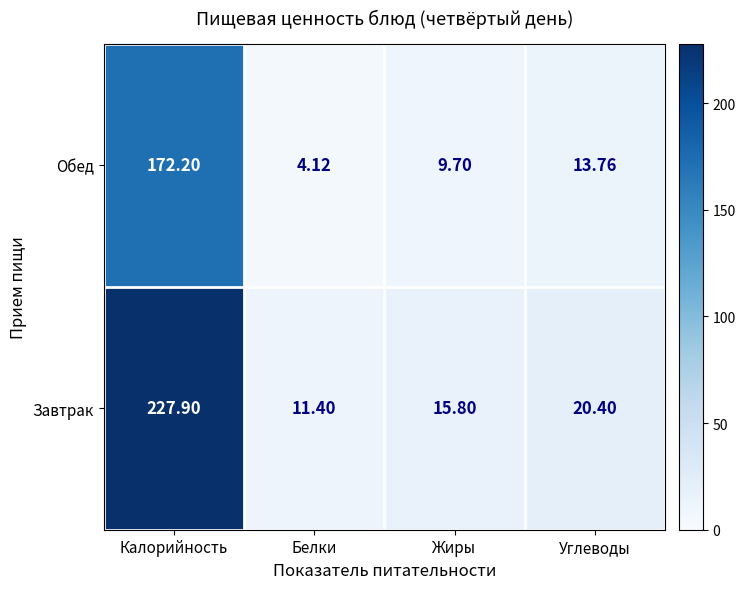

Where is Завтрак nearest to the value 119?

Углеводы